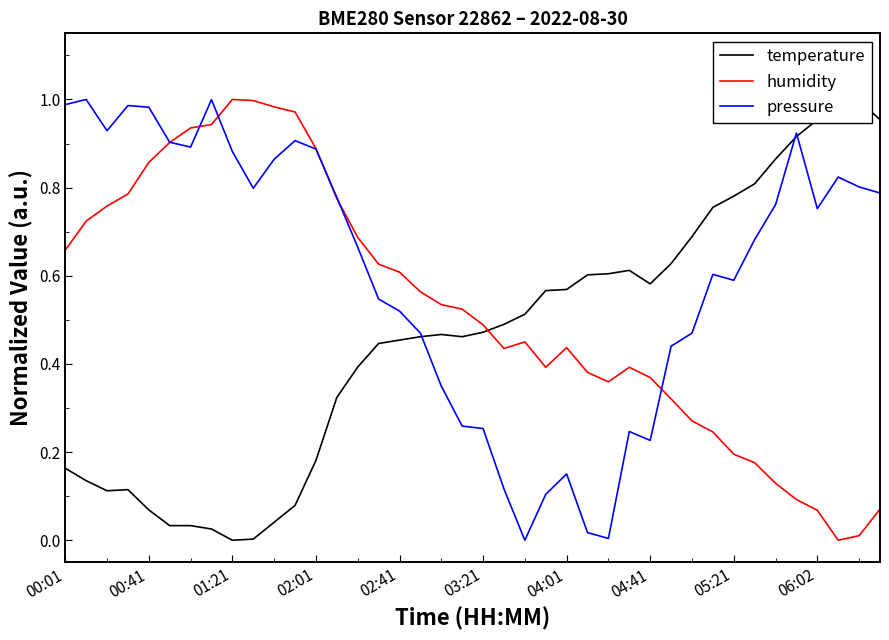

How many lines are shown in the chart?

3